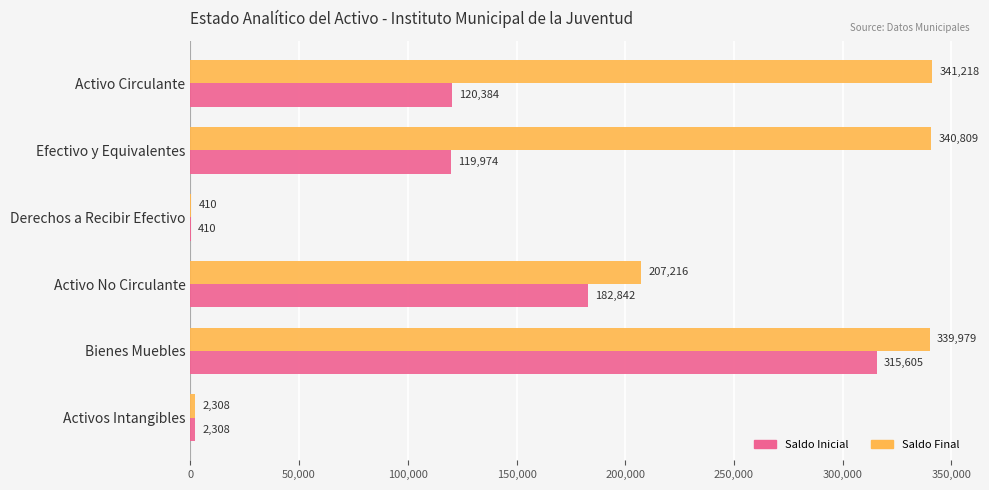

At which label is Saldo Final closest to 170813?

Activo No Circulante